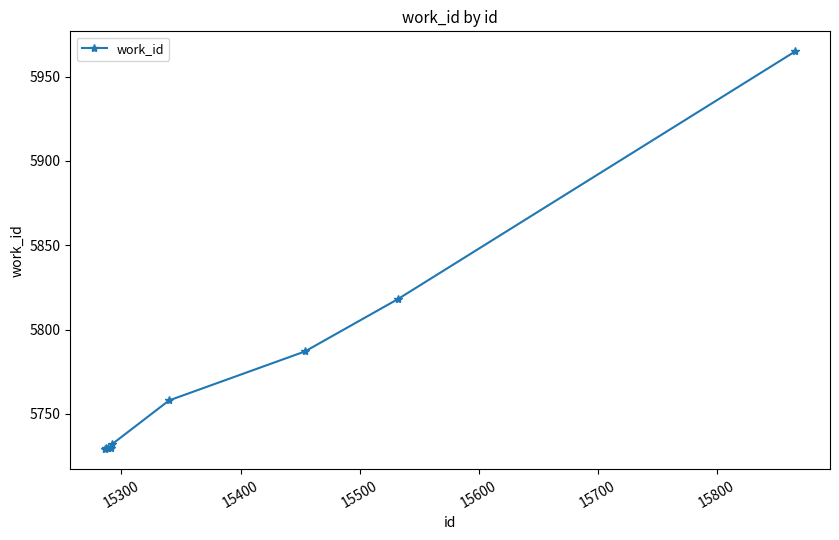

What is the difference between the second highest and minimum values?

89